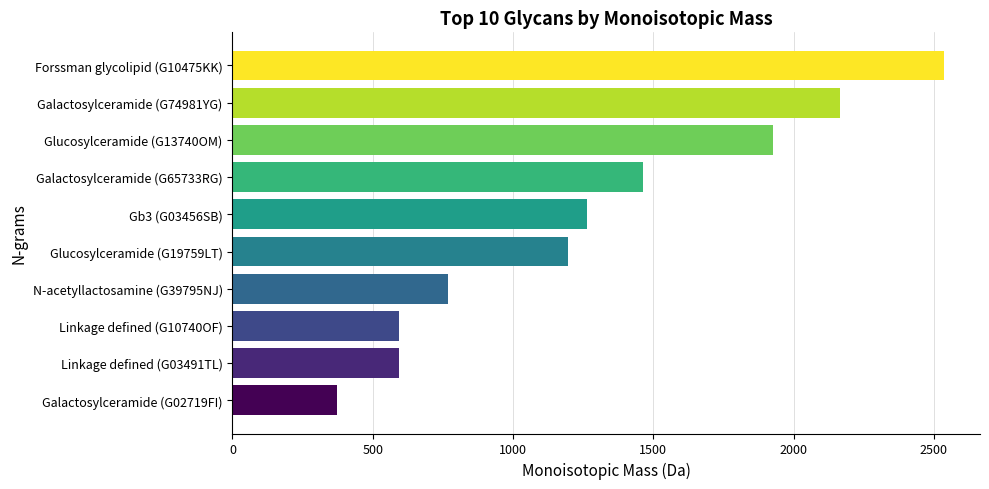

What is the minimum value shown in the chart?

372.1